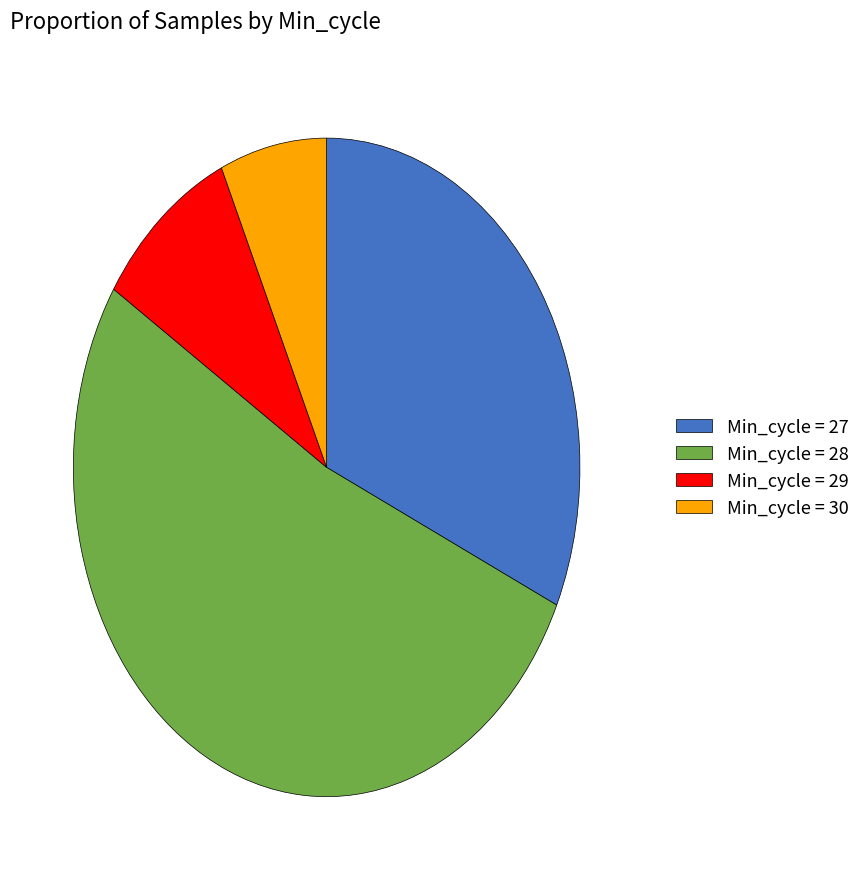

Which has a higher value, Min_cycle = 27 or Min_cycle = 29?

Min_cycle = 27